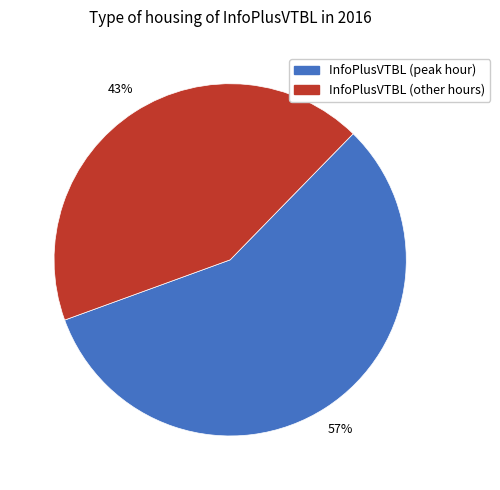

To the nearest percent, what is the difference between the largest and smallest slice percentages?

14%